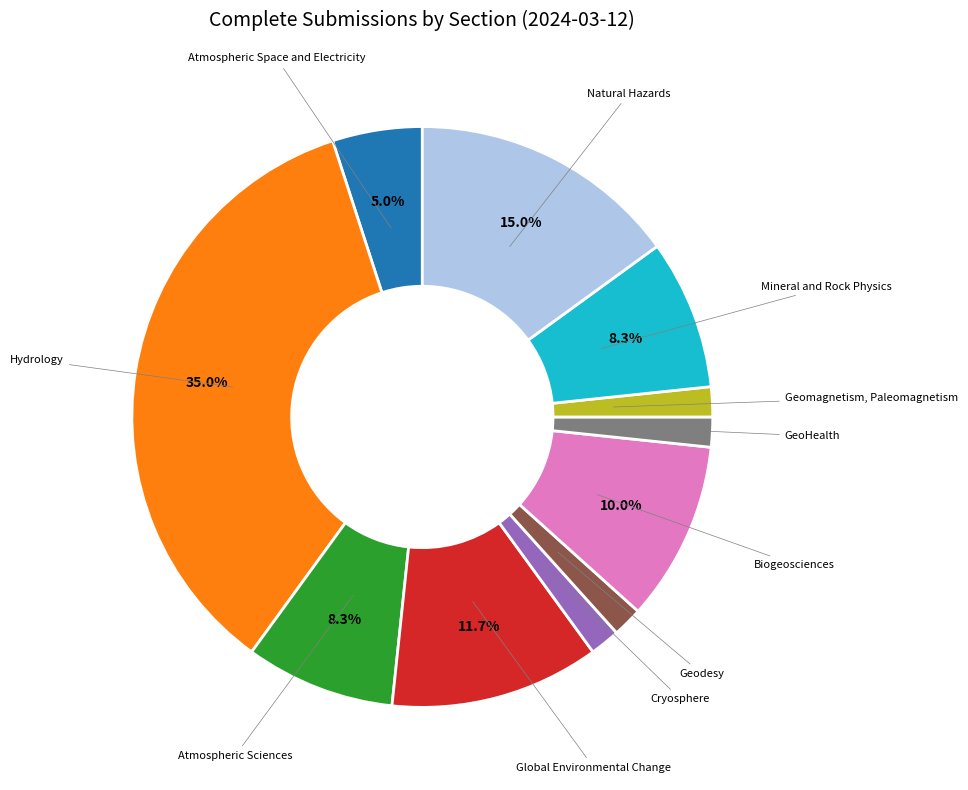

To the nearest percent, what is the difference between the largest and smallest slice percentages?

33%